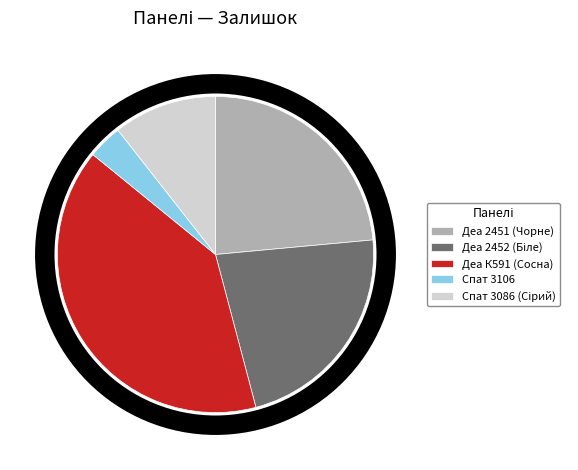

Which category has the biggest portion of the pie?

Деа К591 (Сосна)